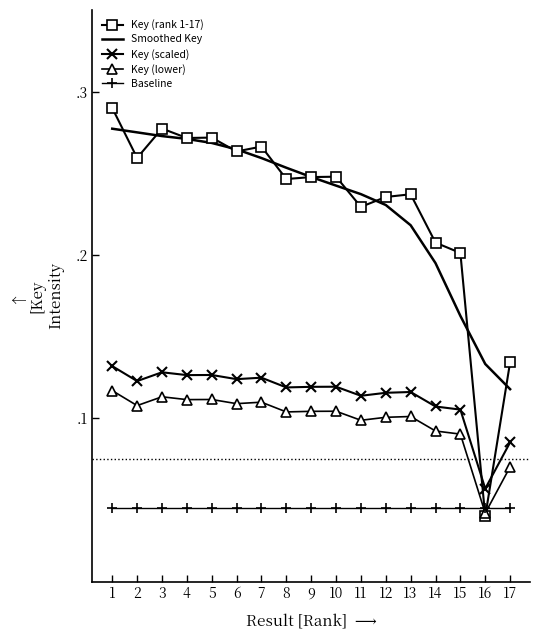

What are all the series names shown in the legend?

Key (rank 1-17), Smoothed Key, Key (scaled), Key (lower), Baseline